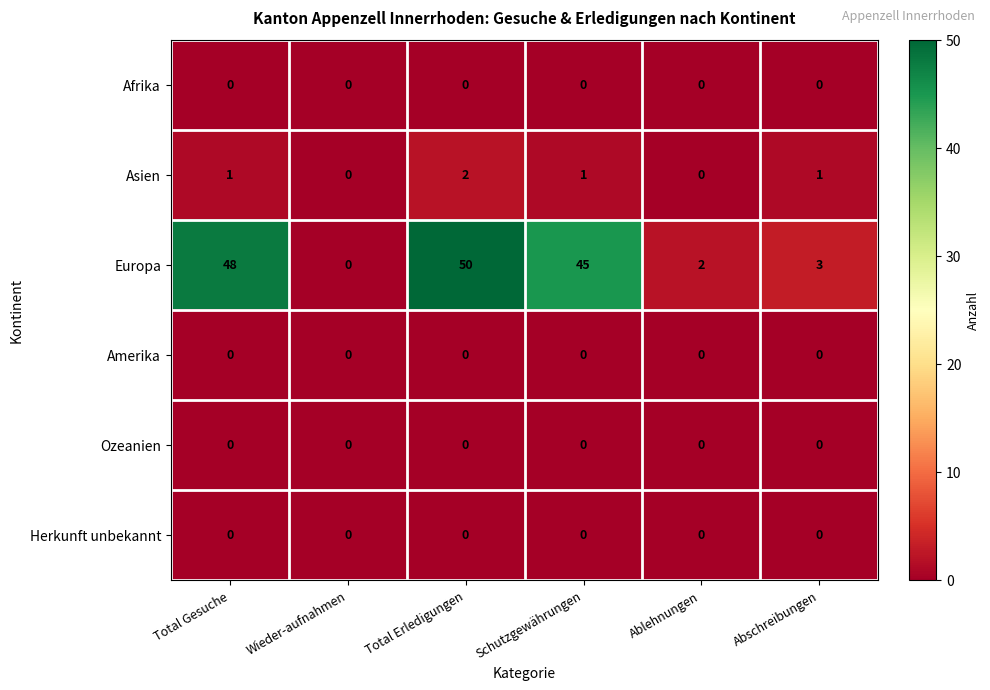

At which category is the sum across all series the highest?

Total Erledigungen